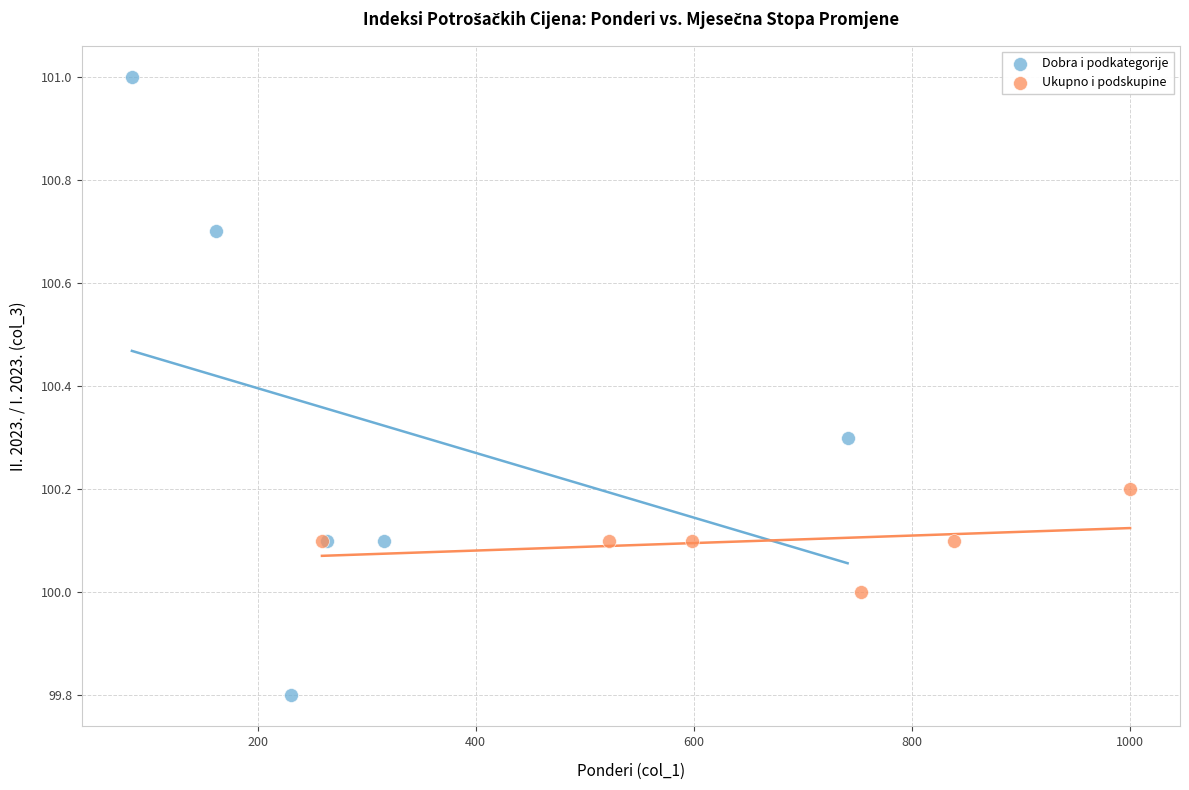

Which series has the widest spread of Y values?

Dobra i podkategorije